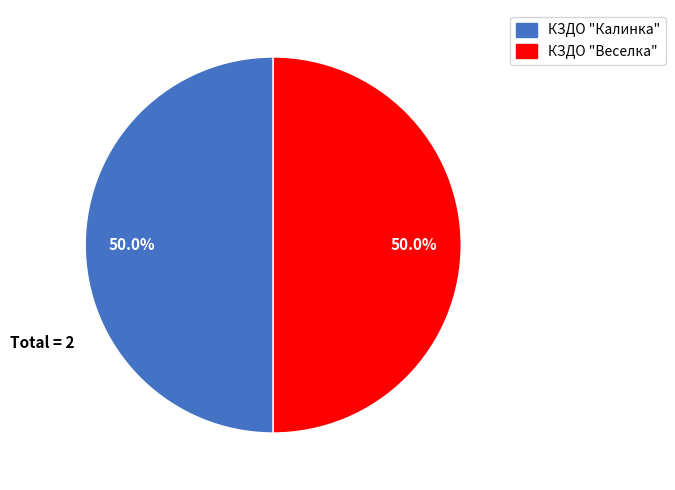

To the nearest percent, what is the combined percentage of КЗДО "Калинка" and КЗДО "Веселка"?

100%